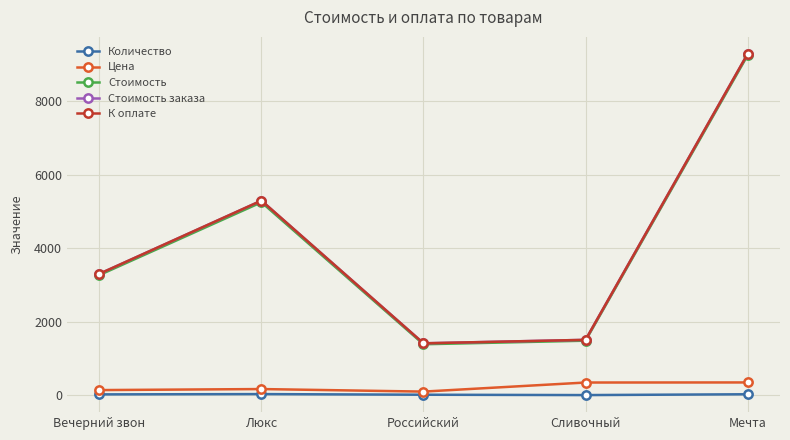

How many categories are shown in the chart?

5